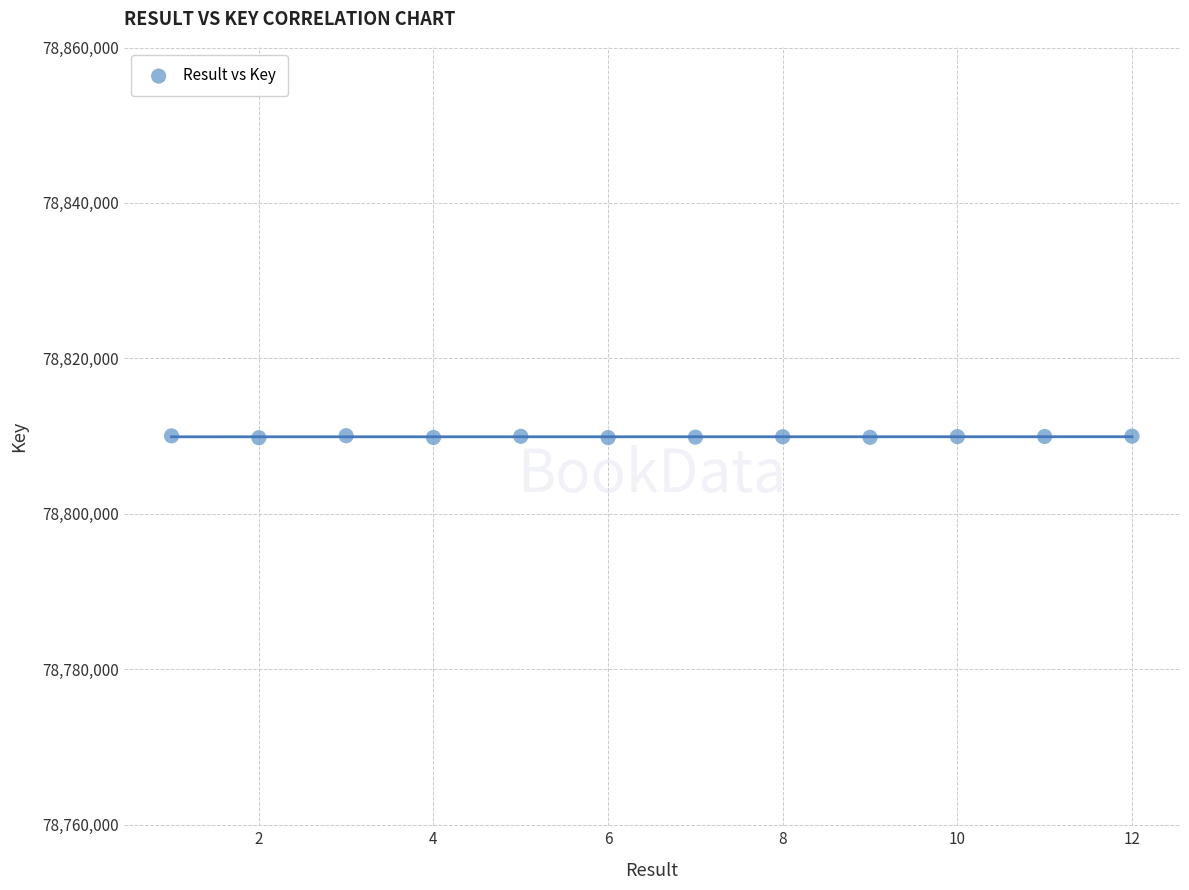

What is the range of X values (max minus min)?

11